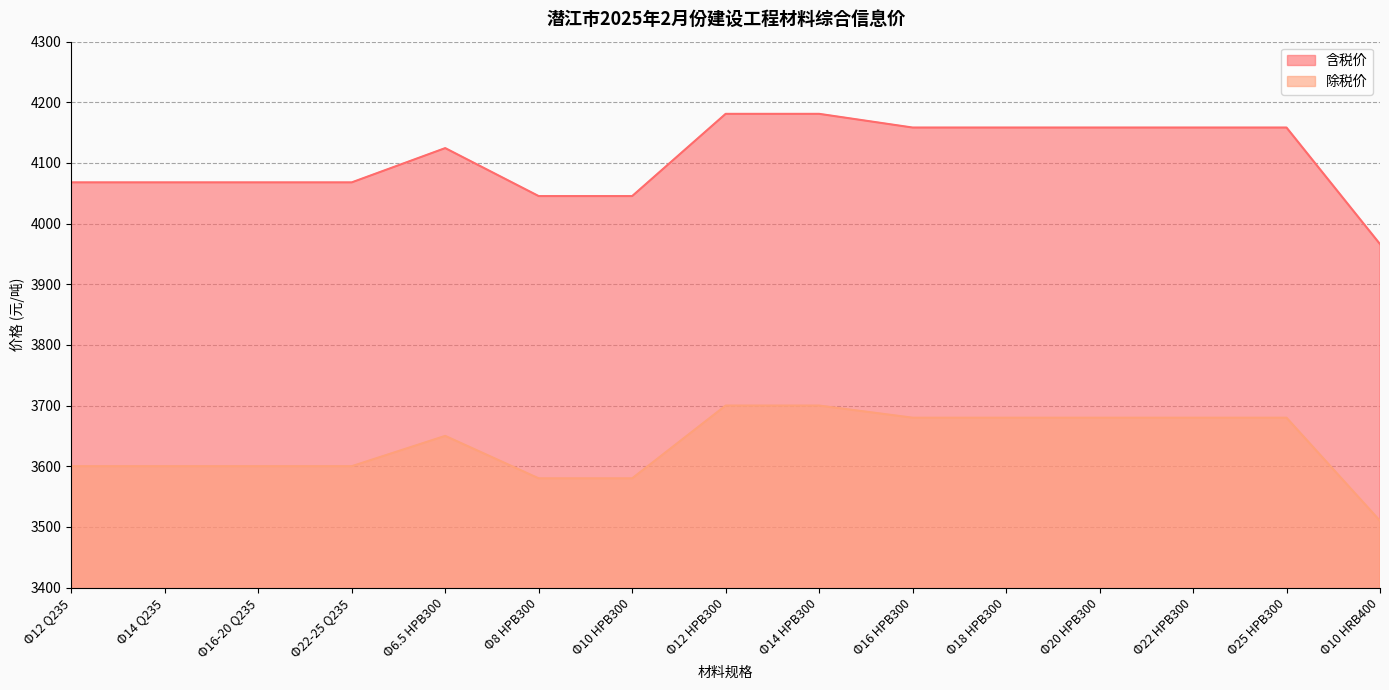

What position from the right is Φ16 HPB300?

6